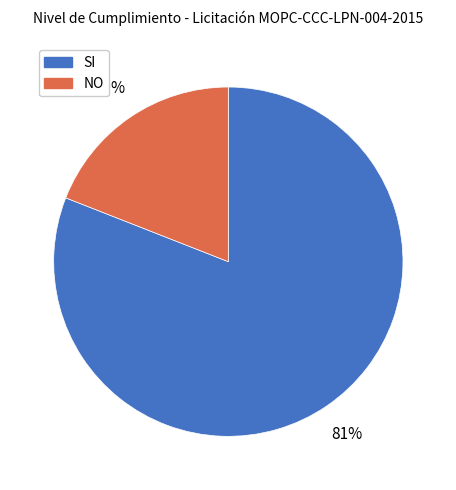

Is there a majority slice in this chart?

Yes